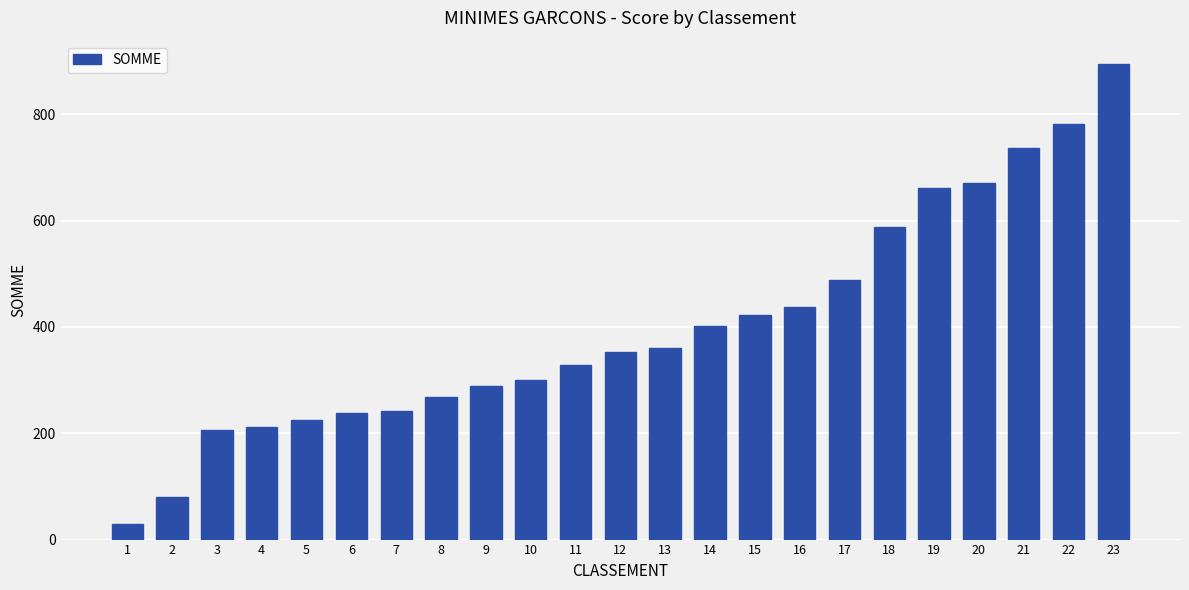

True or false: the data shows 207 at 14.

False